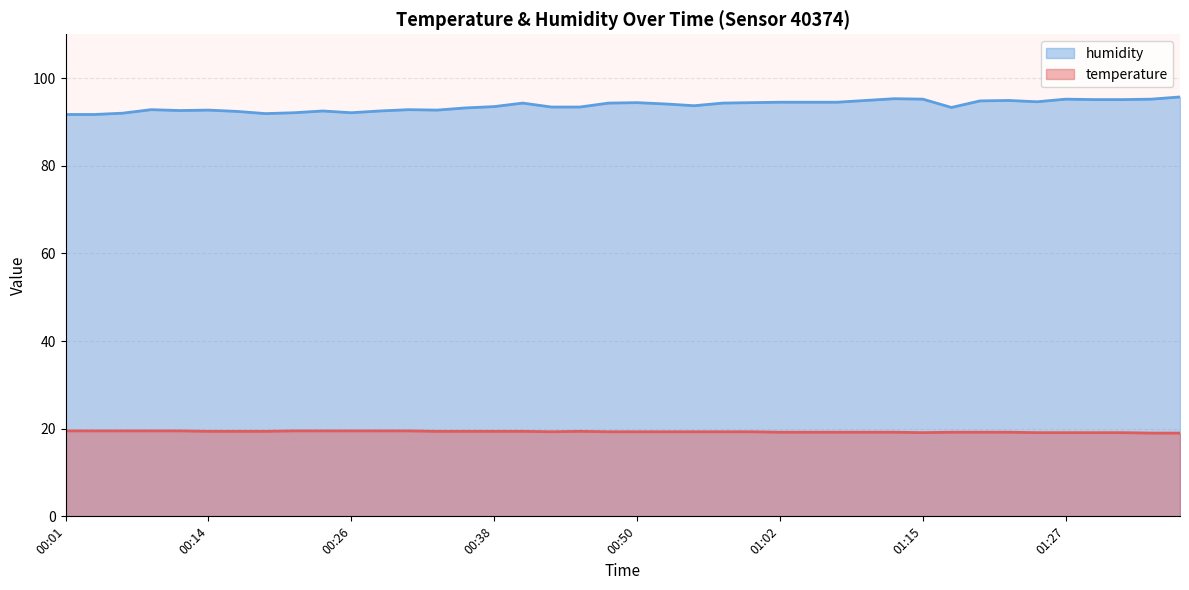

What position from the right is 01:37?

1